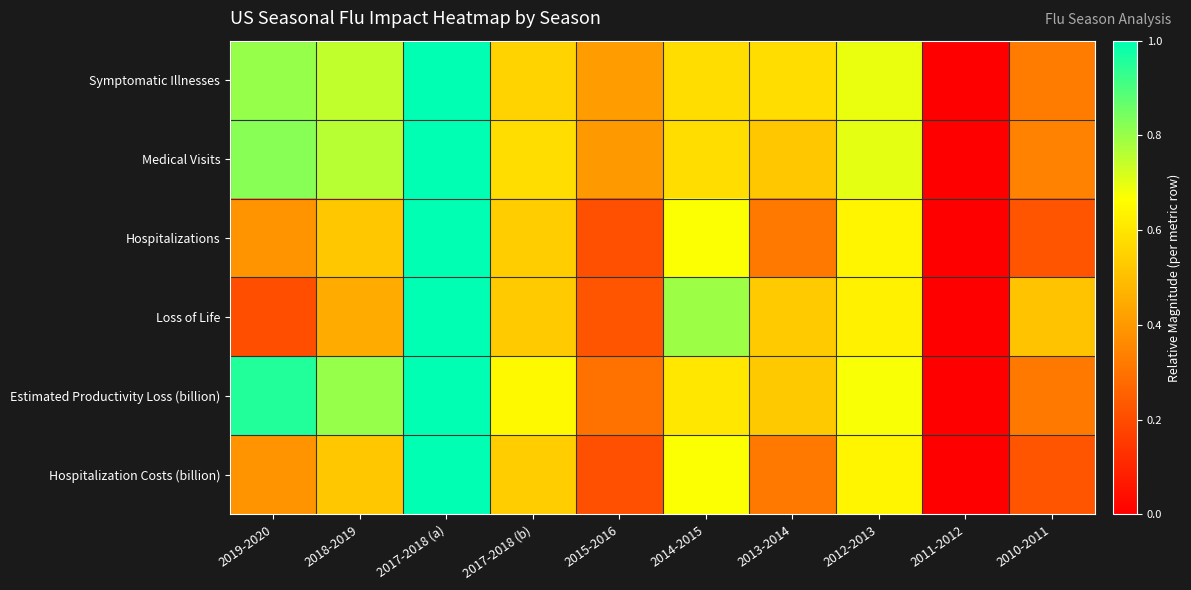

List the series in order of their peak value, highest first.

Symptomatic Illnesses, Medical Visits, Hospitalizations, Loss of Life, Estimated Productivity Loss (billion), Hospitalization Costs (billion)